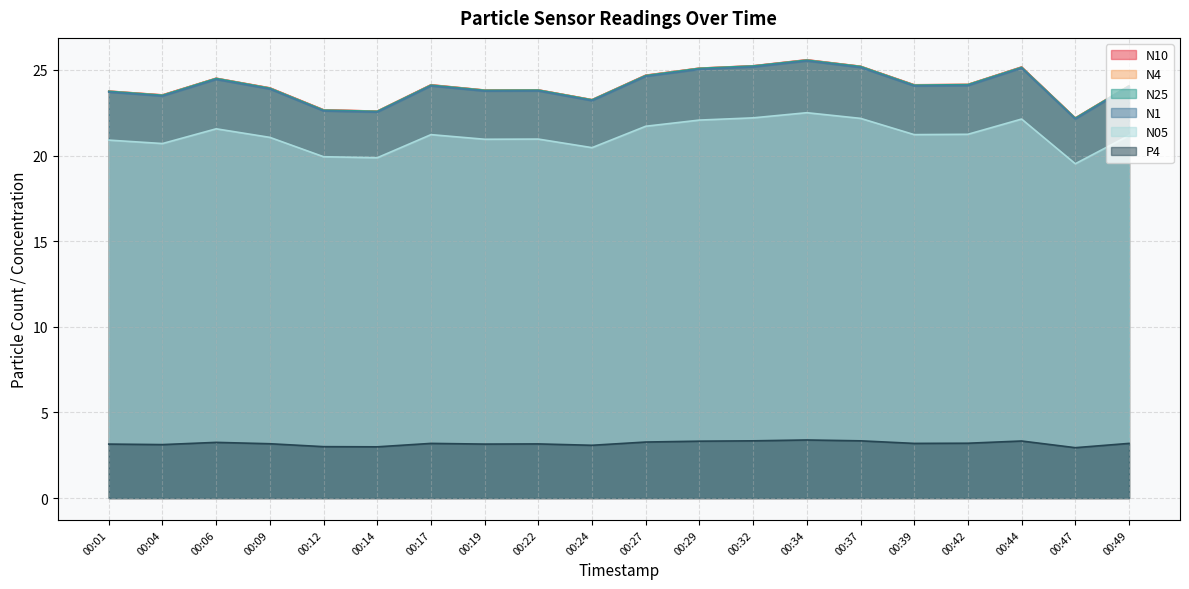

True or false: N4 and P4 cross at least once.

False